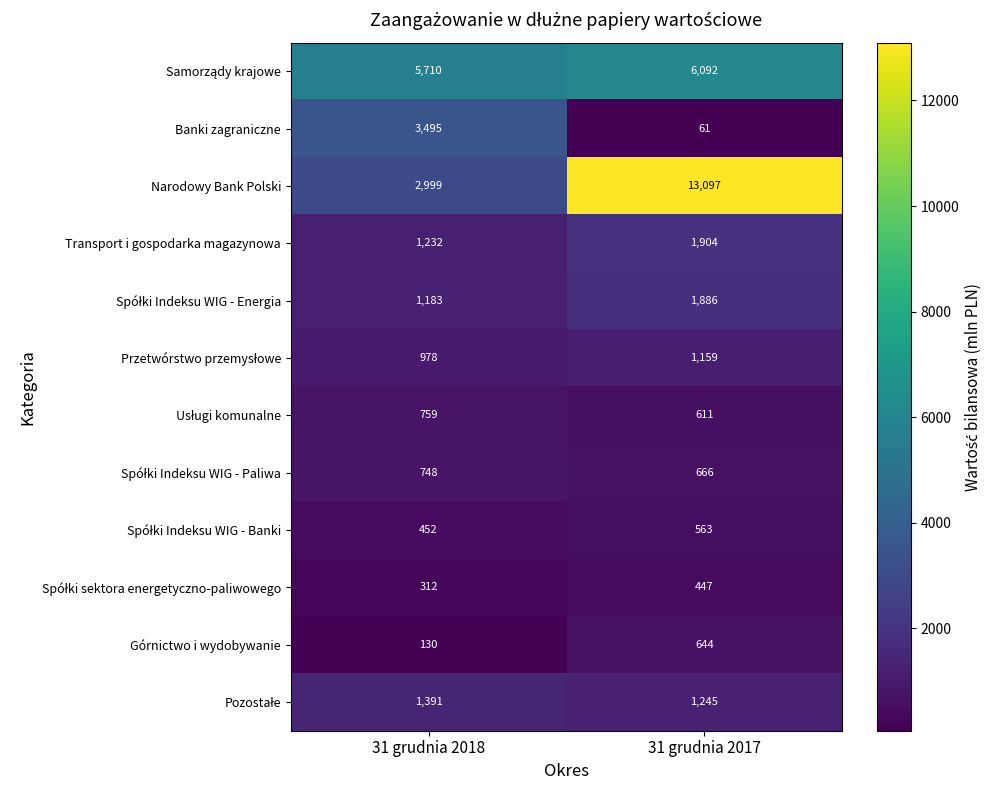

What is the smallest value displayed?

61